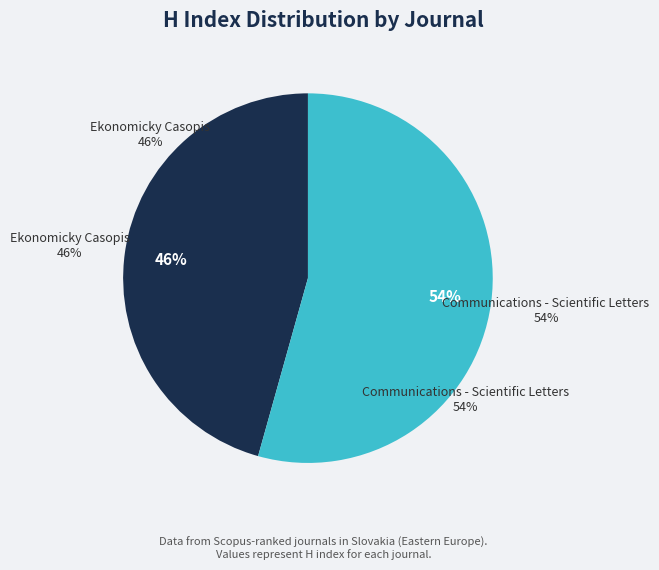

Do Ekonomicky Casopis and Communications - Scientific Letters together represent more than half of the pie?

Yes